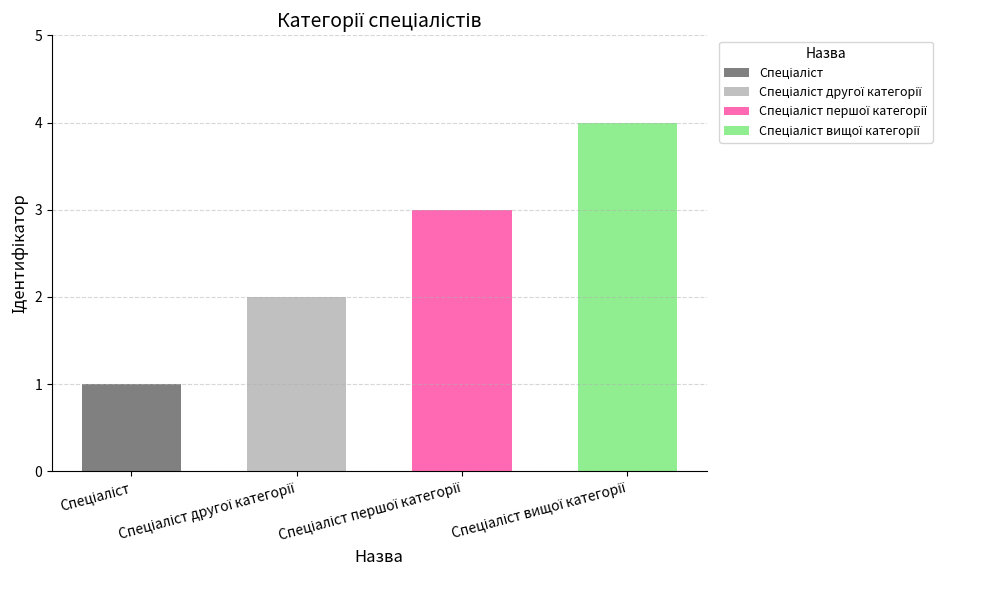

How many bars are there in total?

4